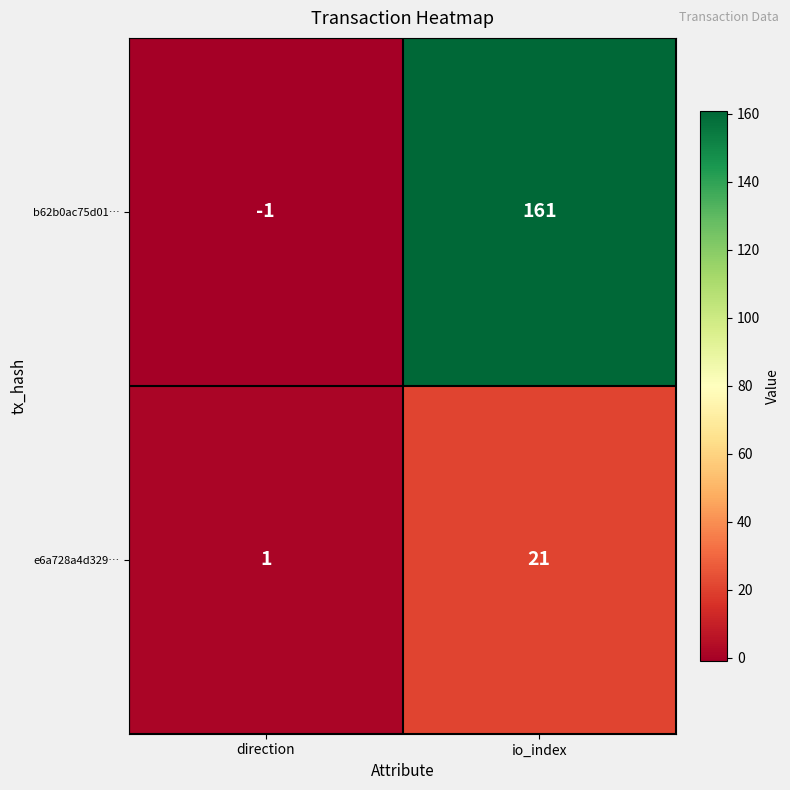

How many data points does each series have?

2